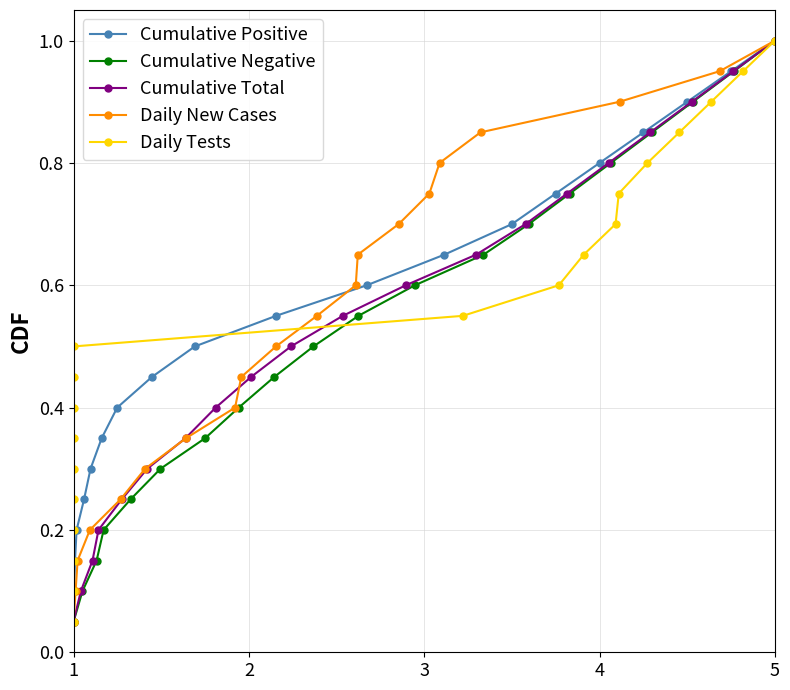

What is the highest value of the Cumulative Total series?

1.0